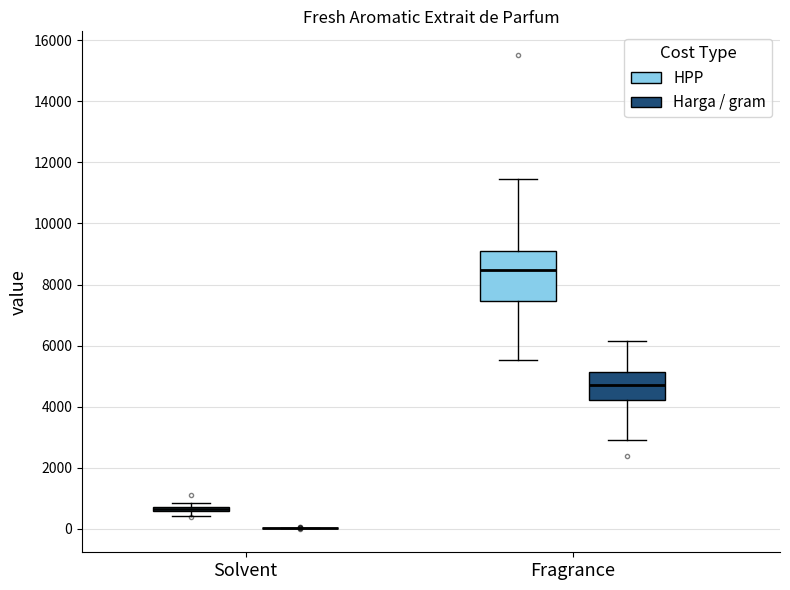

Comparing the boxes themselves (not the whiskers), which one is the tallest?

Fragrance (HPP)